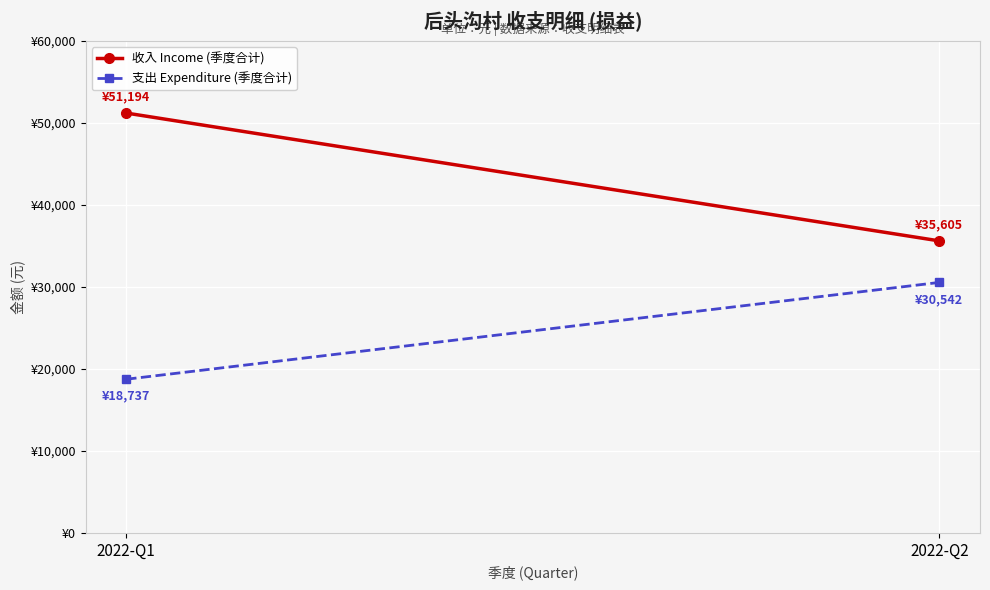

How many lines are shown in the chart?

2